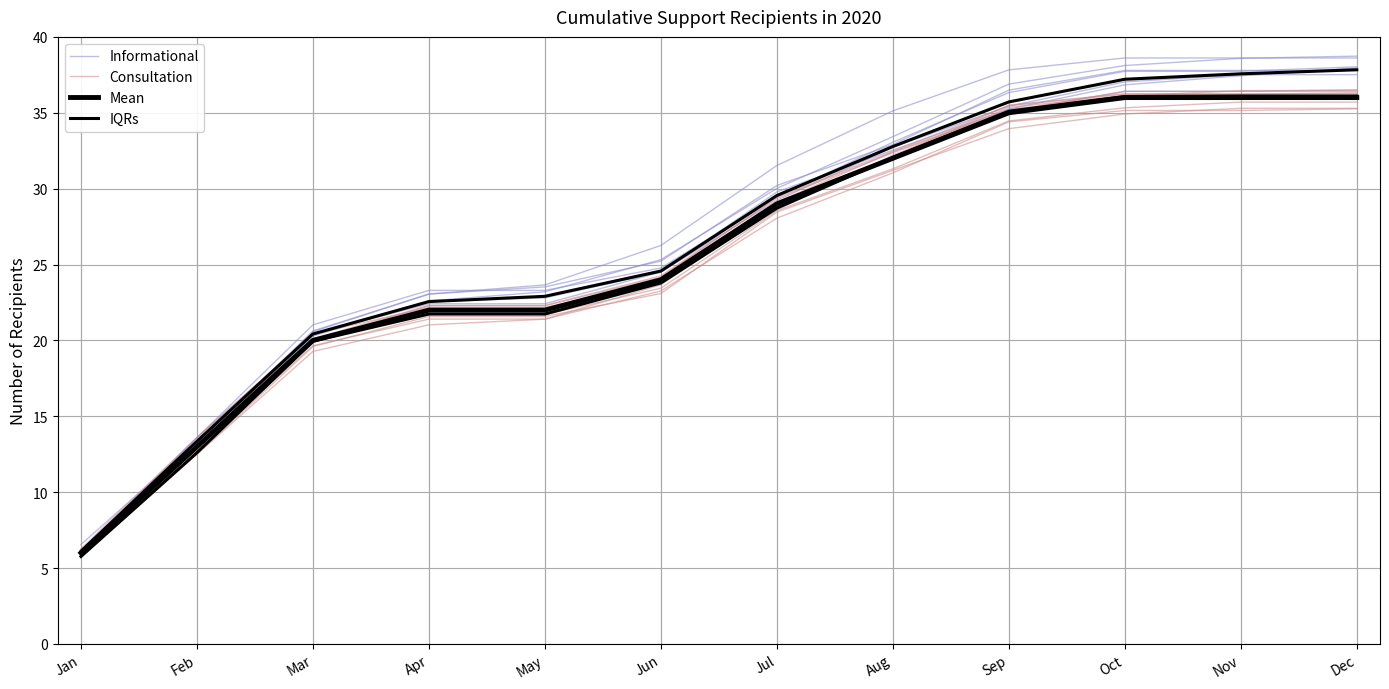

True or false: IQRs has more than 1 points higher than both neighbors.

False